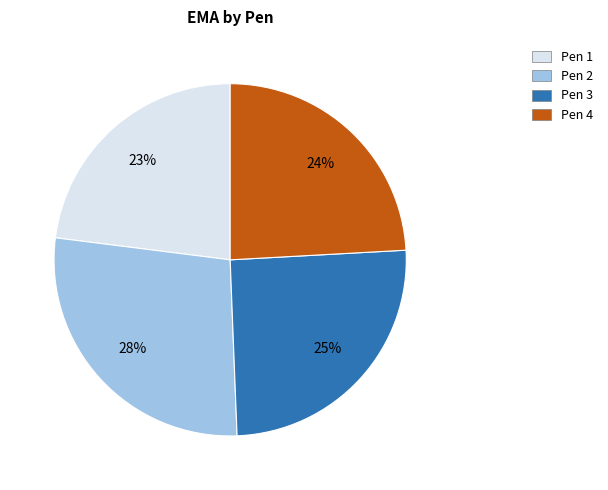

To the nearest percent, what portion does Pen 2 represent?

28%